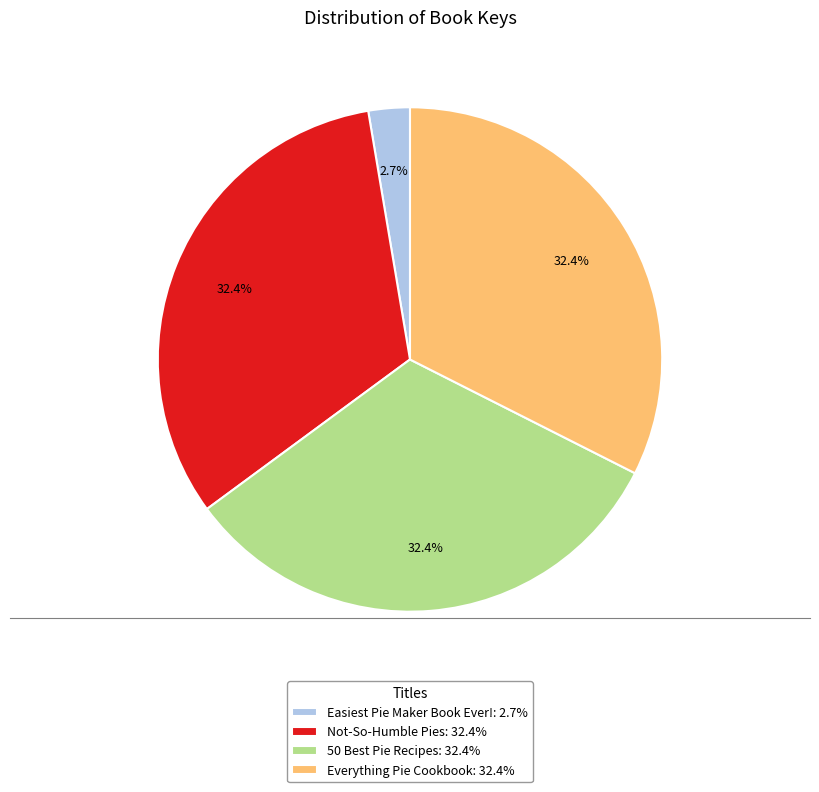

To the nearest percent, what is the difference between the Easiest Pie Maker Book Ever! and Not-So-Humble Pies slice percentages?

30%